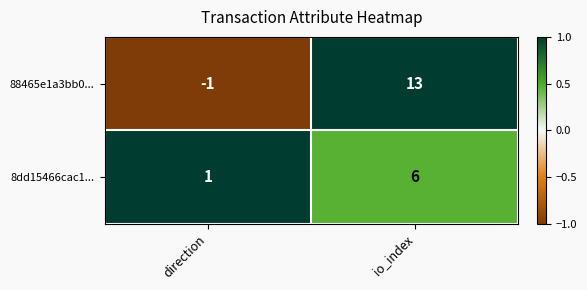

Reading right to left, list all the values displayed in this chart.

88465e1a3bb0...: io_index=13	direction=-1
8dd15466cac1...: io_index=6	direction=1